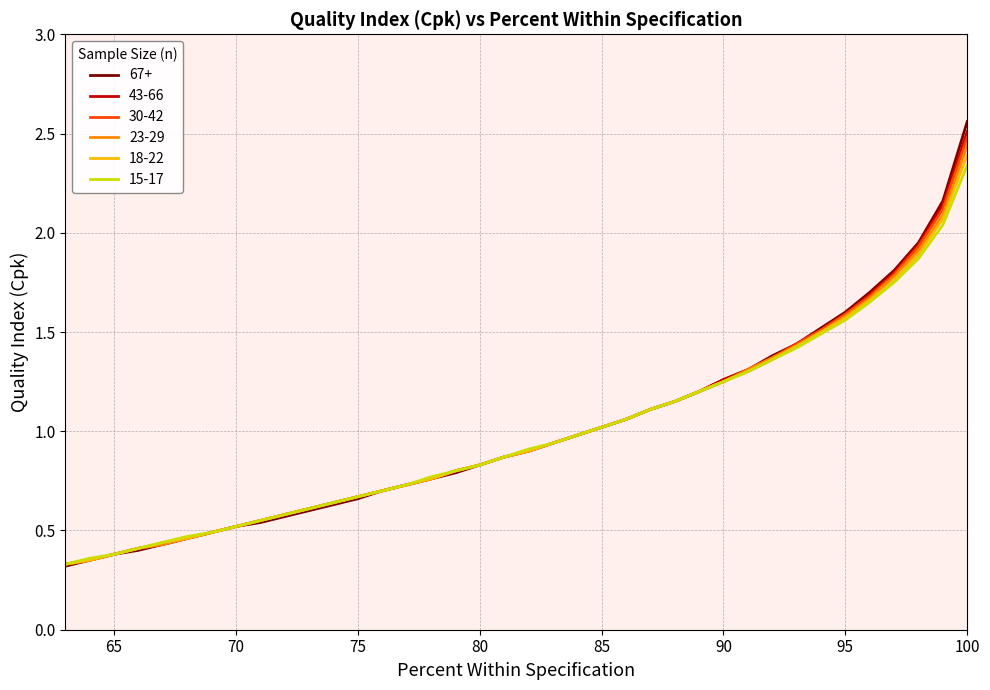

Which label corresponds to the smallest value in the chart?

63